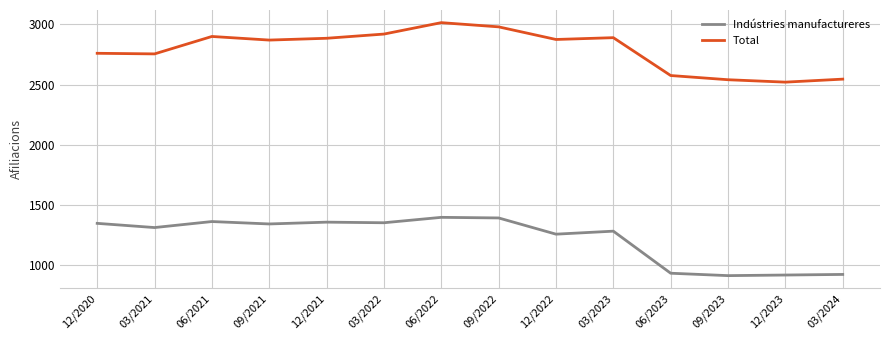

What are all the series names shown in the legend?

Indústries manufactureres, Total